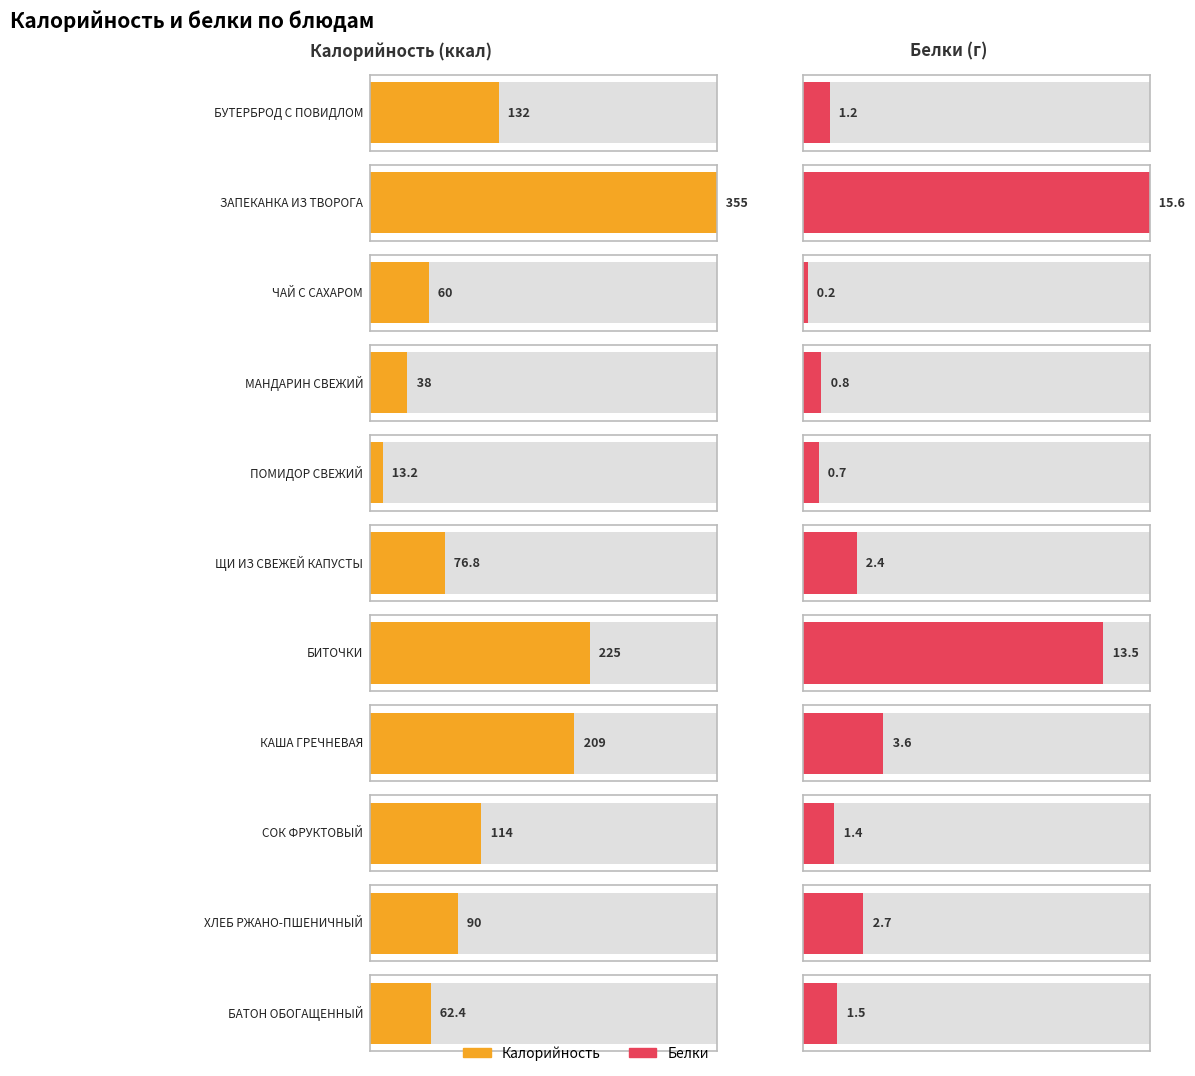

What is the average value of the Калорийность series?

125.0